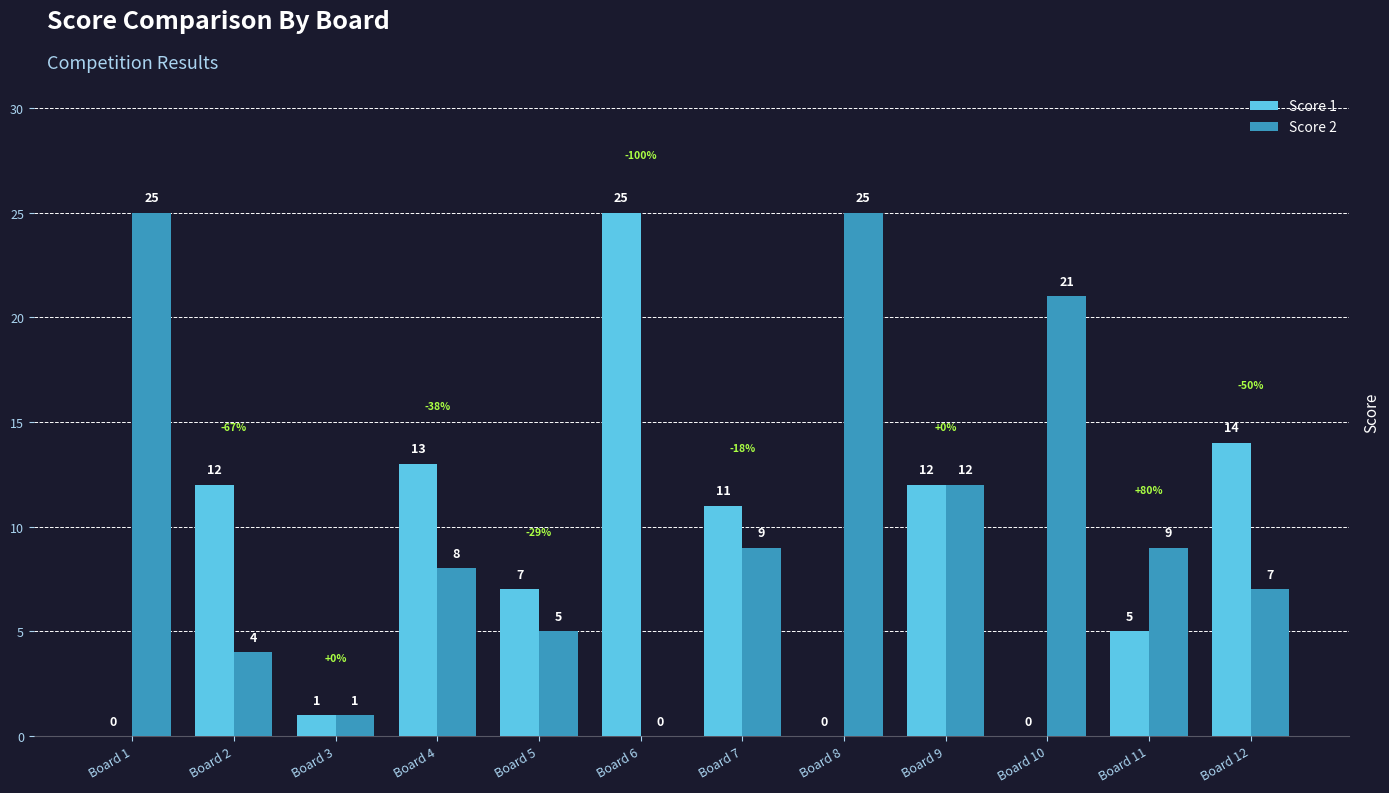

Does the chart contain stacked bars?

No